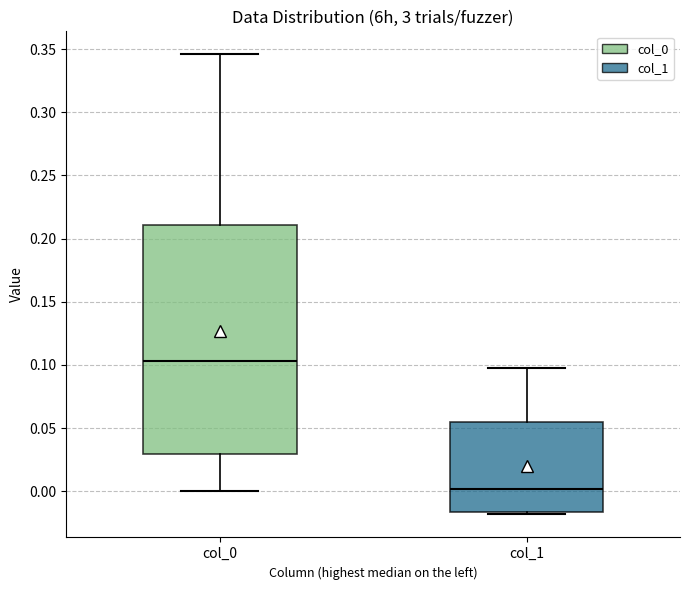

Reading left to right, transcribe this box plot: for each box, give where its median line is, the range the box spans, and where its two whiskers end, as read against the y-axis. The values are not printed on the chart, so give them approximately, as read against the axis.

col_0: median 0.105, box 0.030 to 0.210, whiskers 0.000 to 0.345
col_1: median 0.000, box -0.015 to 0.055, whiskers -0.020 to 0.100